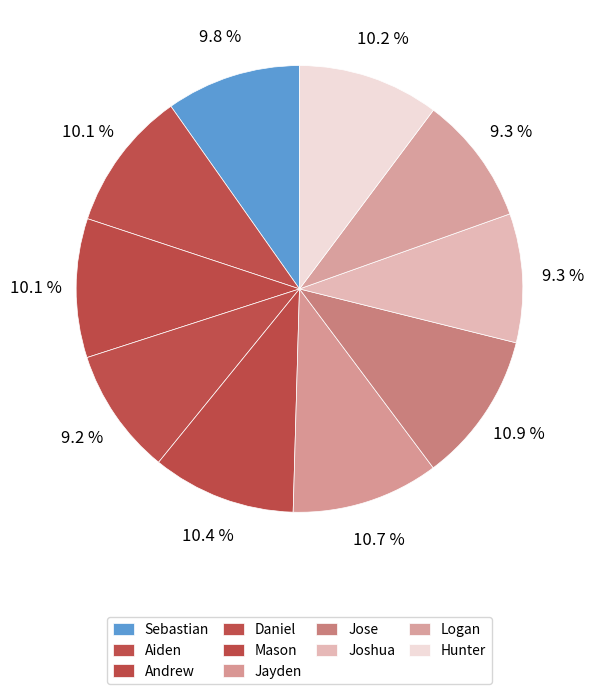

Count the number of slices in the pie.

10